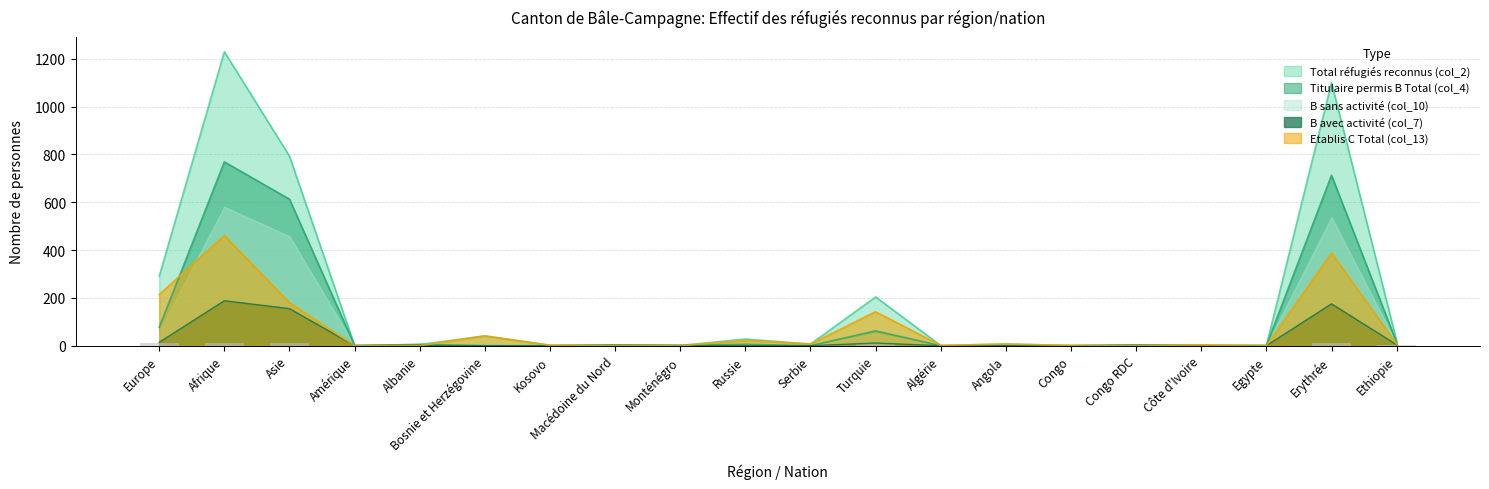

How many values in the Titulaire permis B Total (col_4) series are below 3?

10